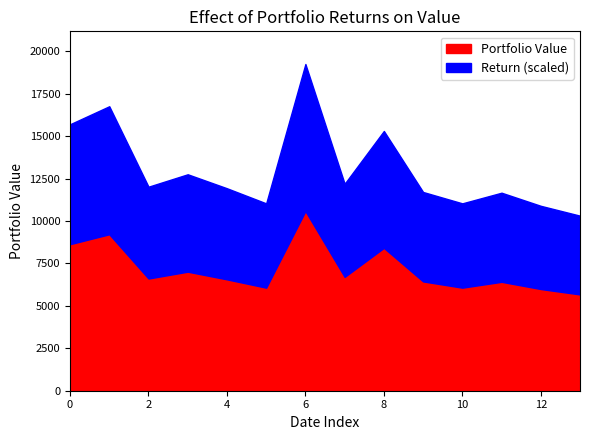

At which category is the sum across all series the highest?

6